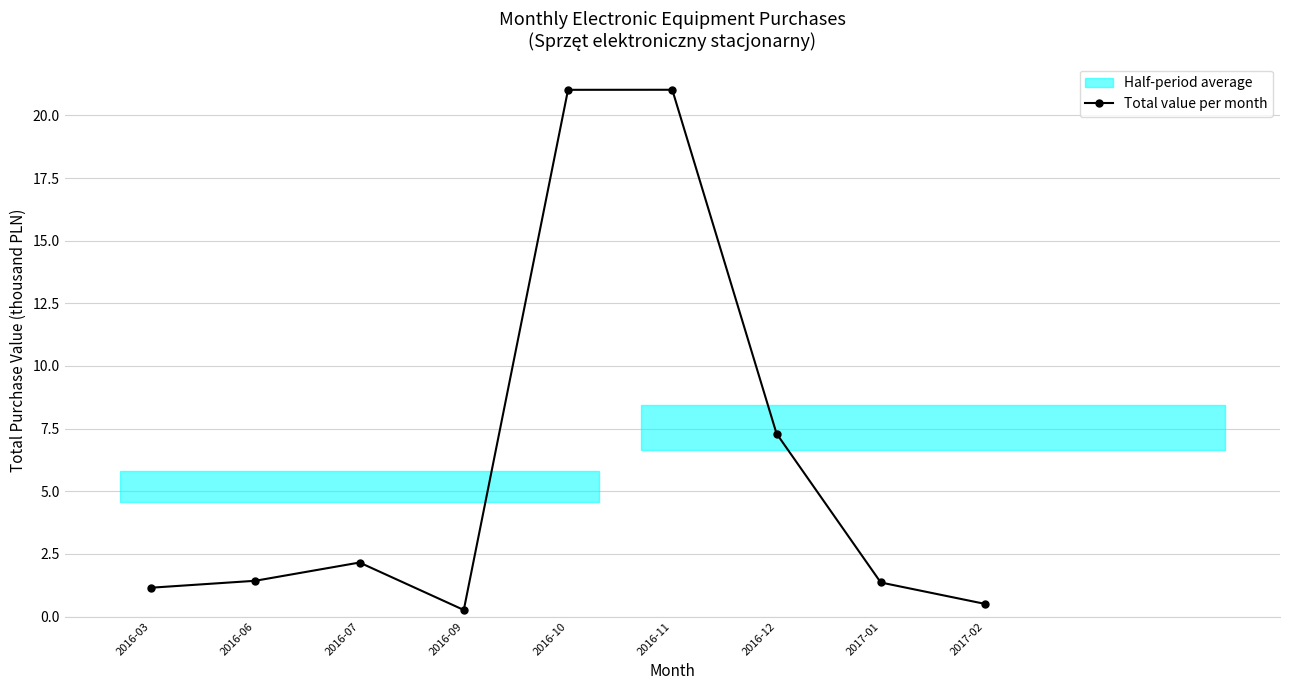

What is the change in value from 2016-06 to 2017-01?

-0.1